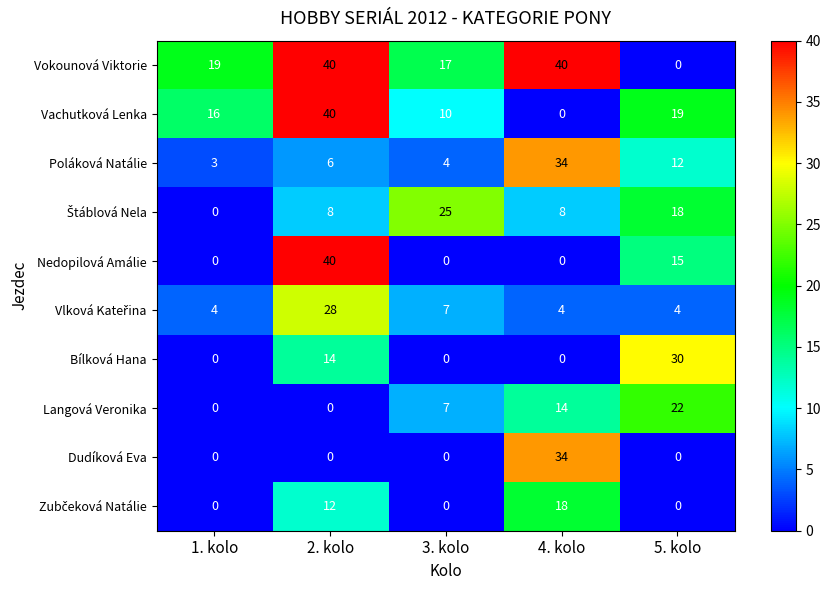

The Vokounová Viktorie series shows 40 at 4. kolo. True or false?

True